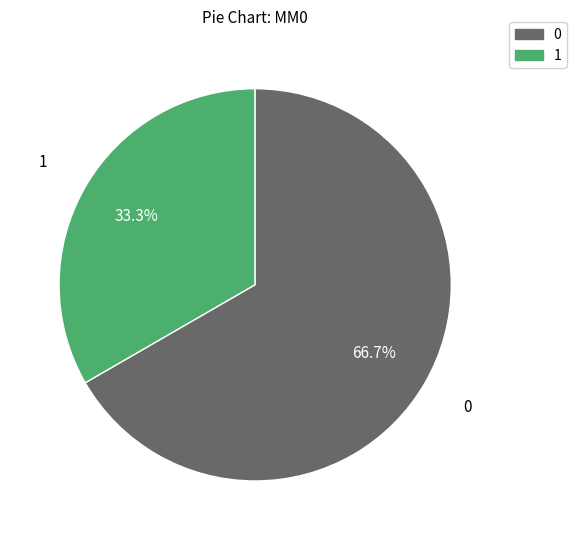

Is there a majority slice in this chart?

Yes